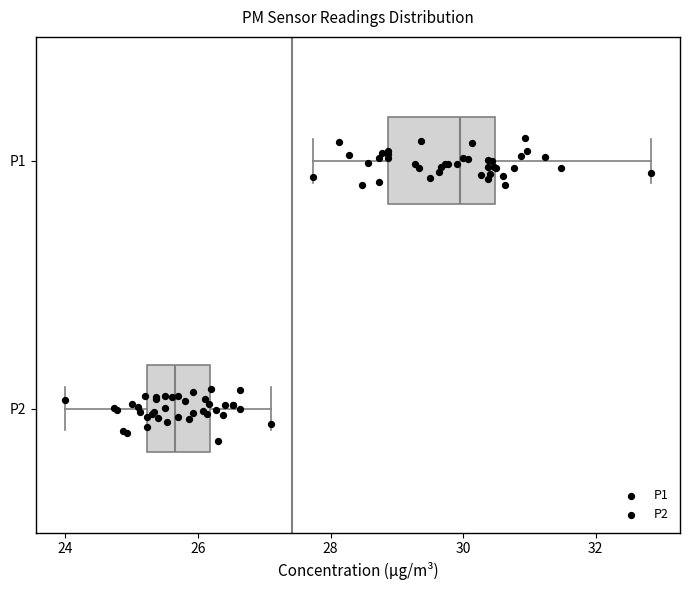

Reading bottom to top, read every box against the x-axis: the position of its median line, the range the box covers, and the ends of its whiskers. The values are not printed on the chart, so give them approximately, as read against the axis.

P2: median 25.6, box 25.2 to 26.2, whiskers 24.0 to 27.2
P1: median 30.0, box 28.8 to 30.4, whiskers 27.8 to 32.8